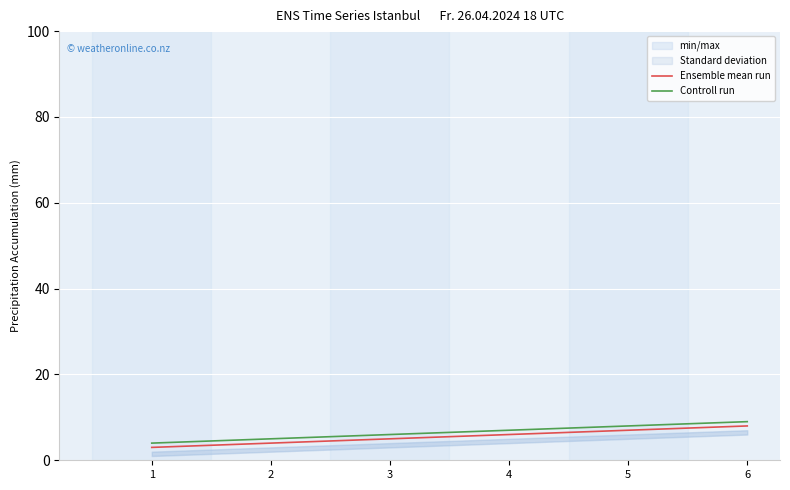

Is the value of Ensemble mean run at 2 greater than the value of Controll run at 6?

No